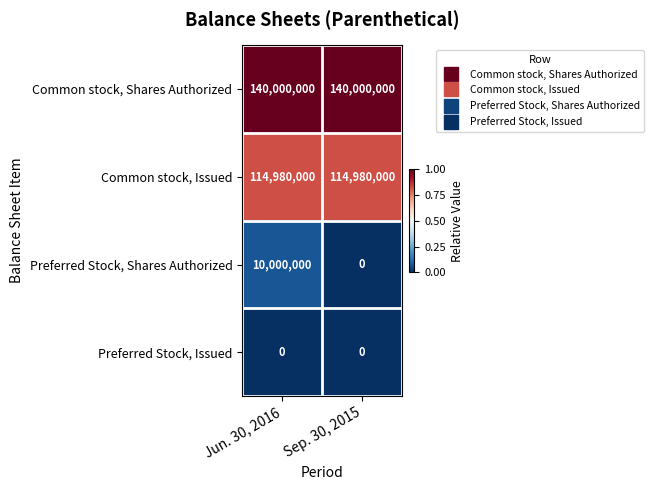

What is the greatest value displayed?

140000000